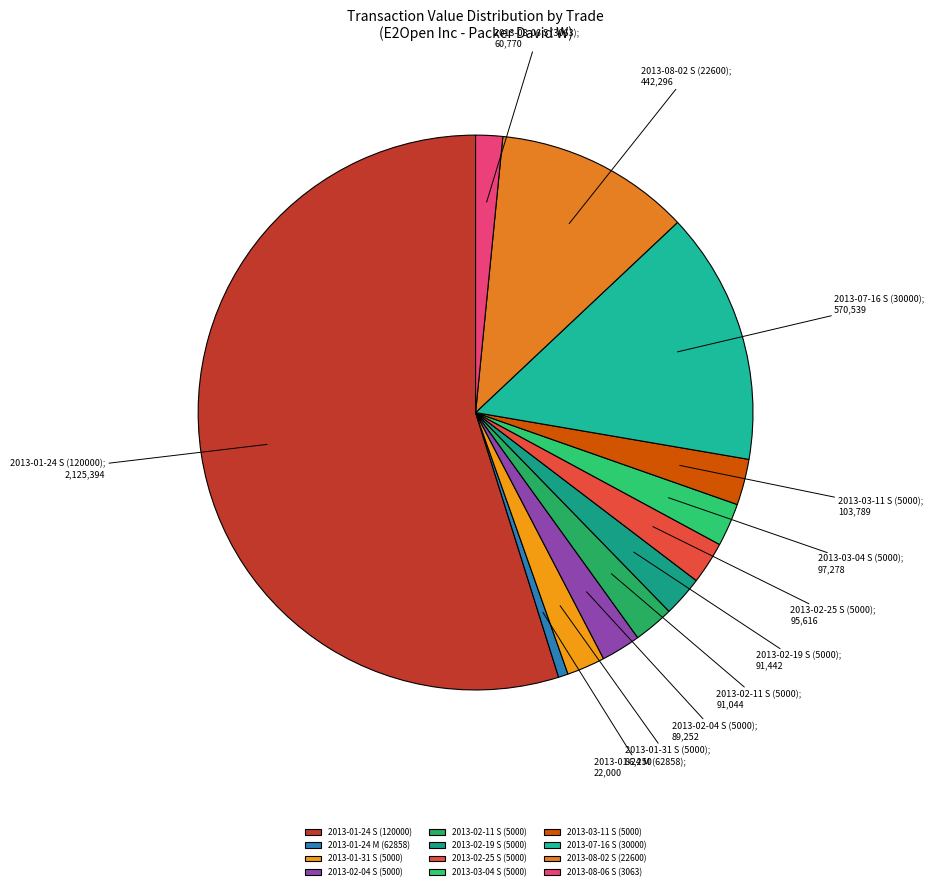

Is the sum of 2013-03-11 S (5000) and 2013-01-24 S (120000) greater than half?

Yes